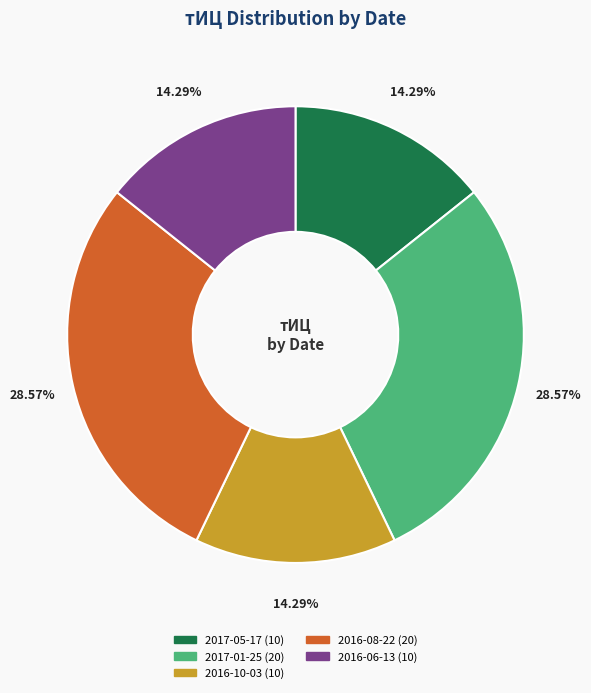

Is there any slice that represents more than half of the pie?

No